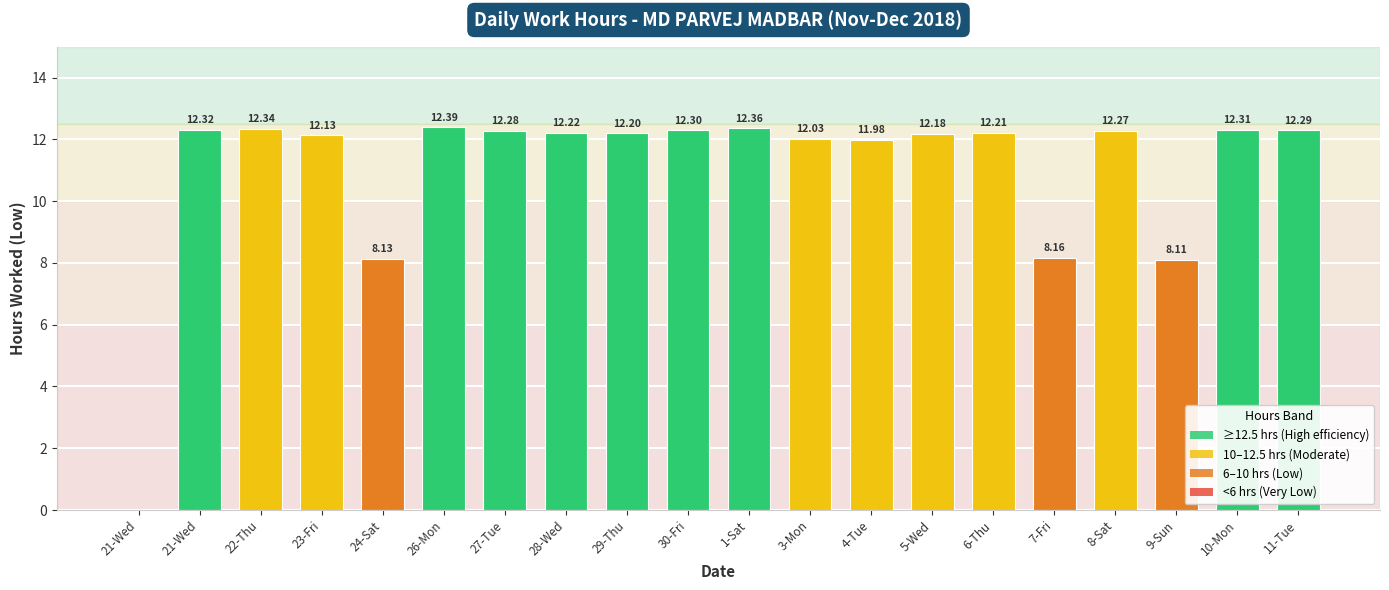

Are the bars horizontal?

No